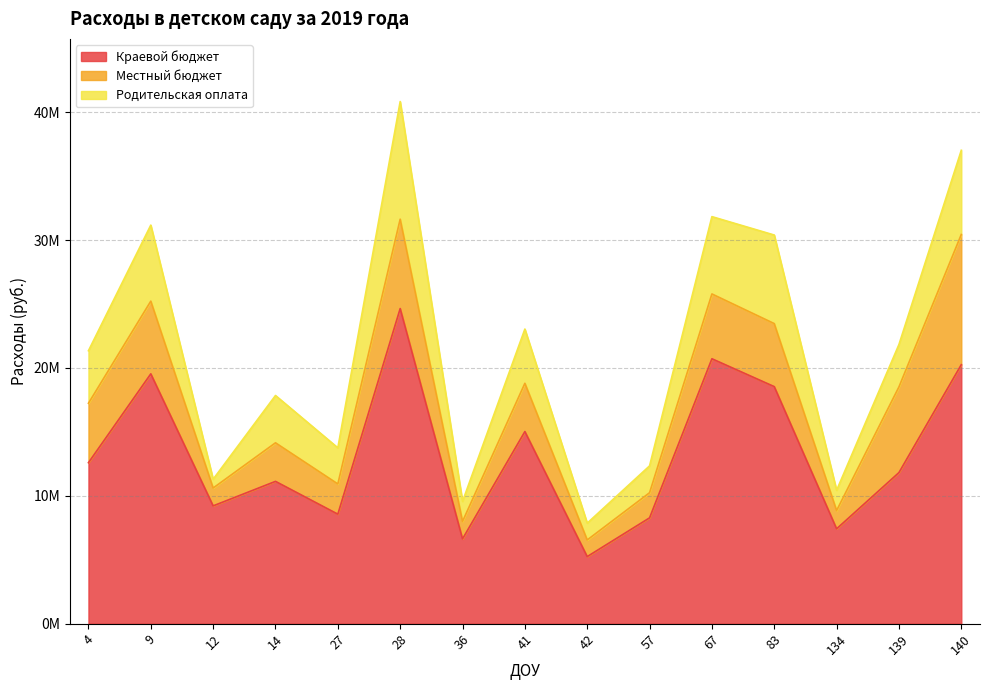

True or false: Родительская оплата has more than 2 points higher than both neighbors.

True